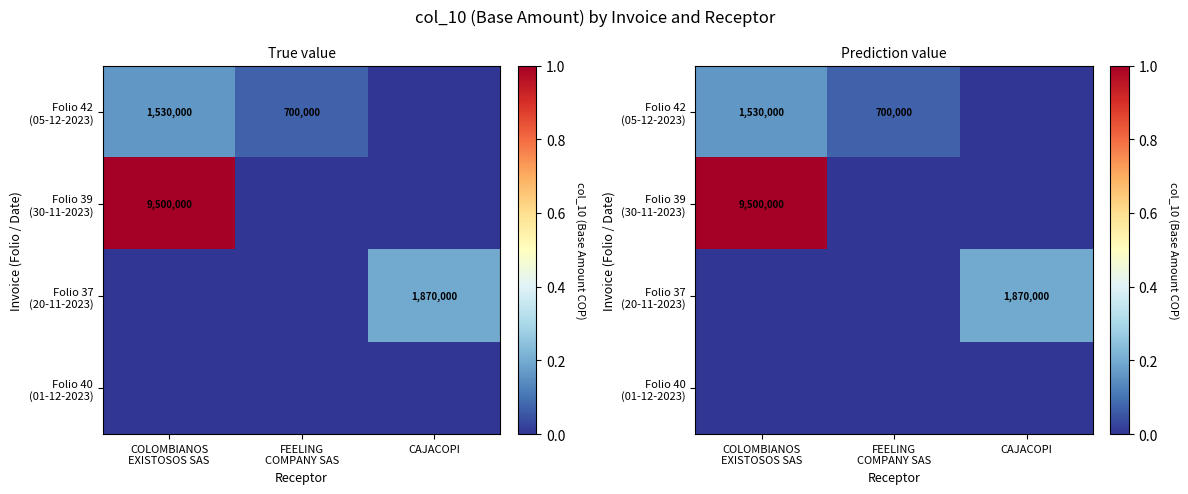

What is the highest value of the Folio 39 (30-11-2023) series?

1.0